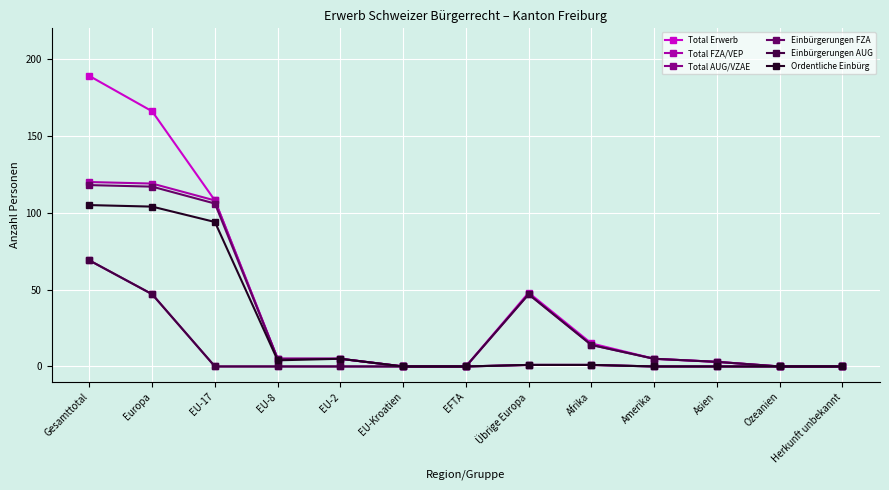

Rank the categories by Total AUG/VZAE value from lowest to highest.

EU-17, EU-8, EU-2, EU-Kroatien, EFTA, Ozeanien, Herkunft unbekannt, Asien, Amerika, Afrika, Europa, Übrige Europa, Gesamttotal